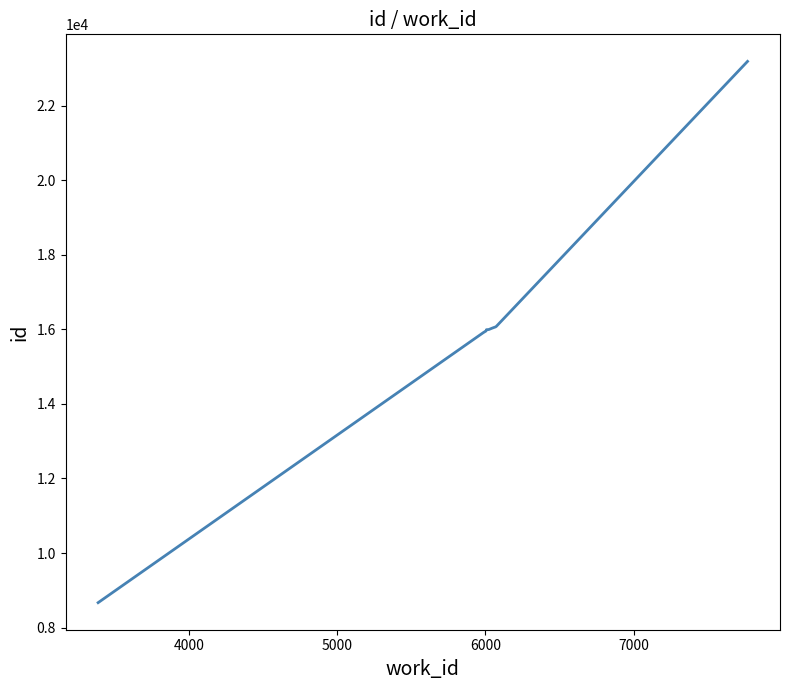

What is the minimum value shown in the chart?

8668